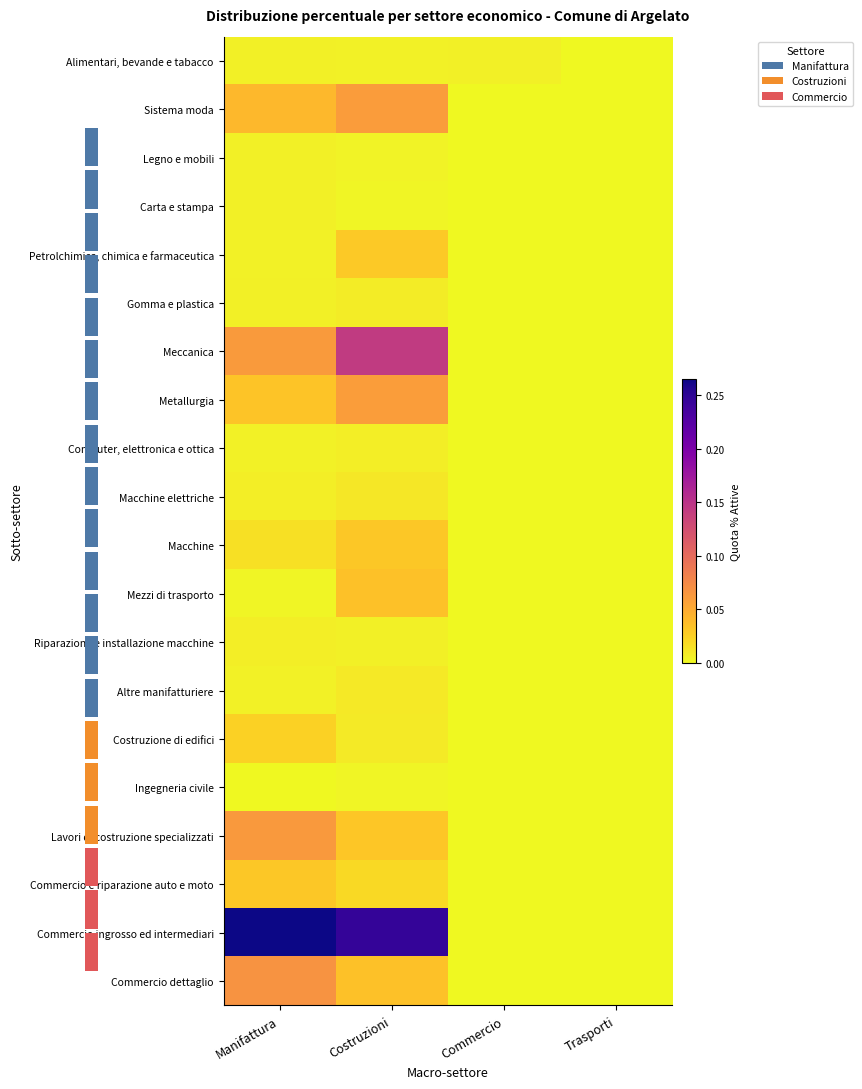

Which category has the lowest value in the Riparazione e installazione macchine series?

Commercio